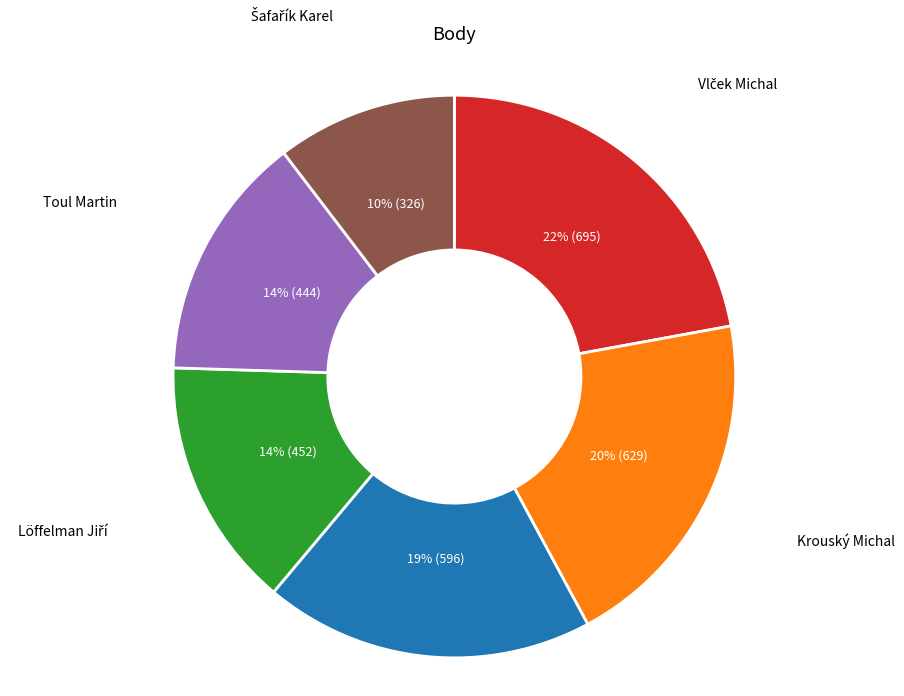

To the nearest percent, what is the average slice percentage?

17%